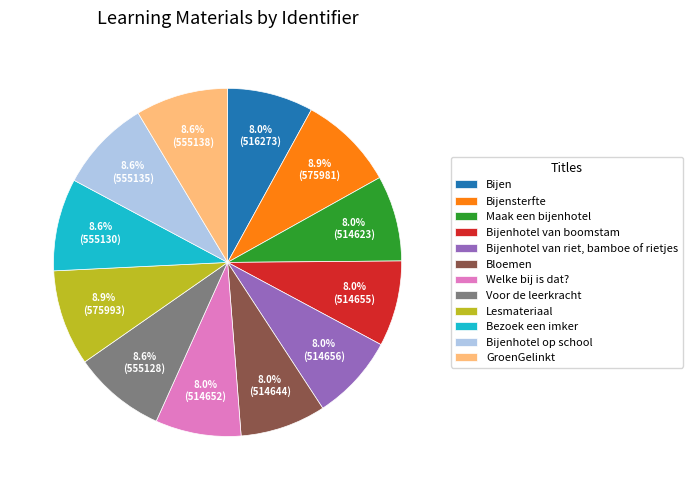

How much of the chart is everything except Welke bij is dat??

92.0%